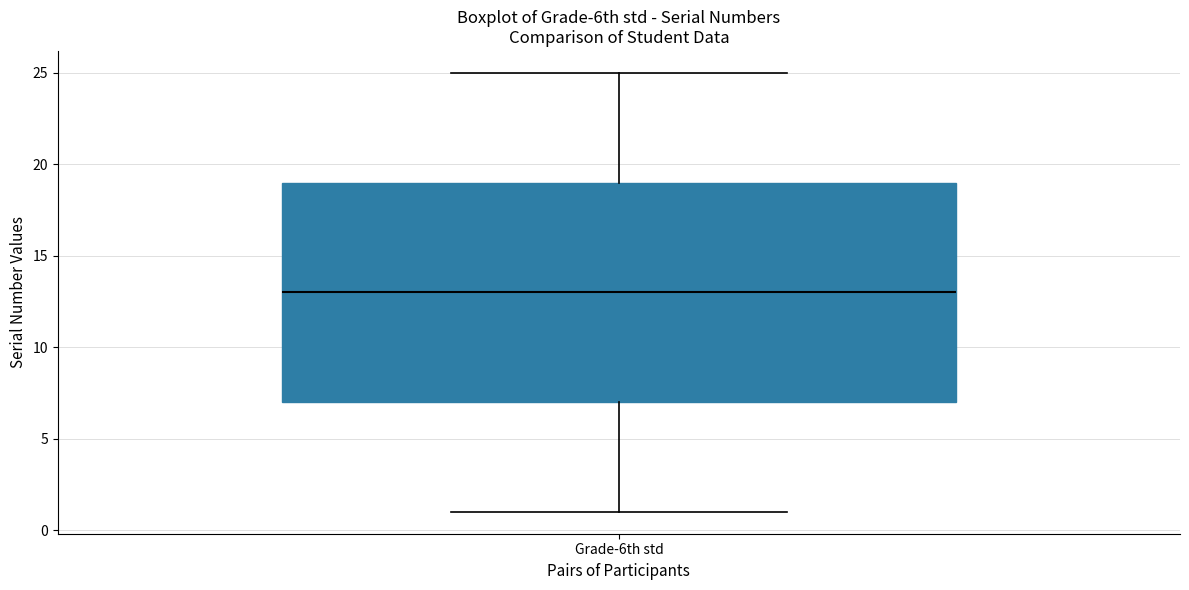

Transcribe this box plot: give where the median line is, the range the box spans, and where the two whiskers end, as read against the y-axis. The values are not printed on the chart, so give them approximately, as read against the axis.

median 13, box 7 to 19, whiskers 1 to 25